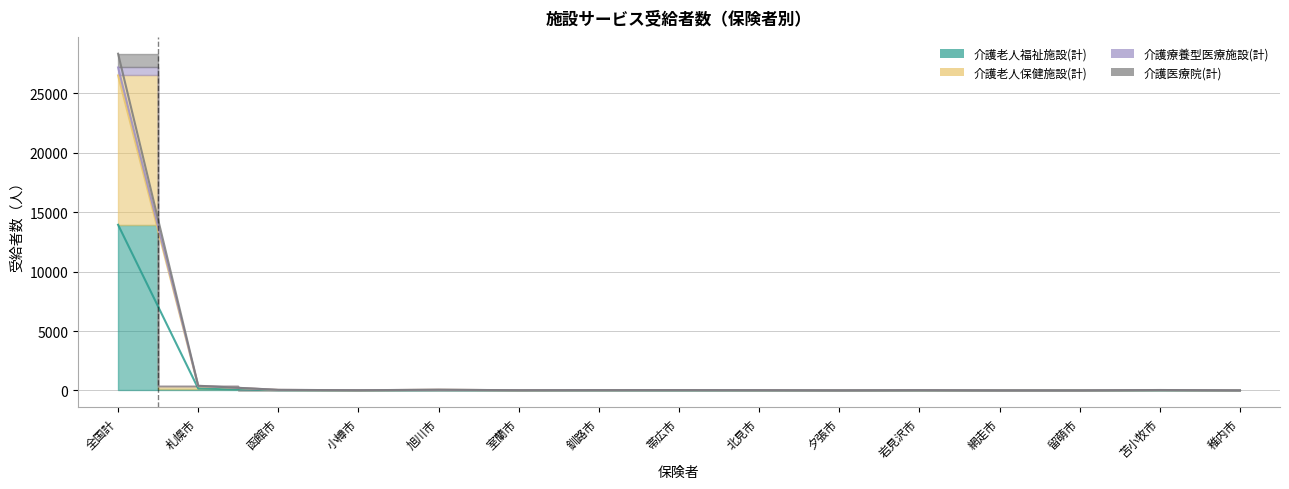

What is the minimum value for 介護老人福祉施設(計)?

1